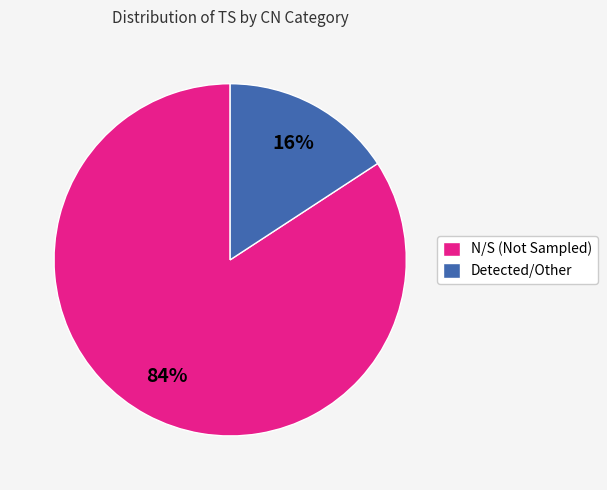

True or false: N/S (Not Sampled) accounts for 70% of the total.

False